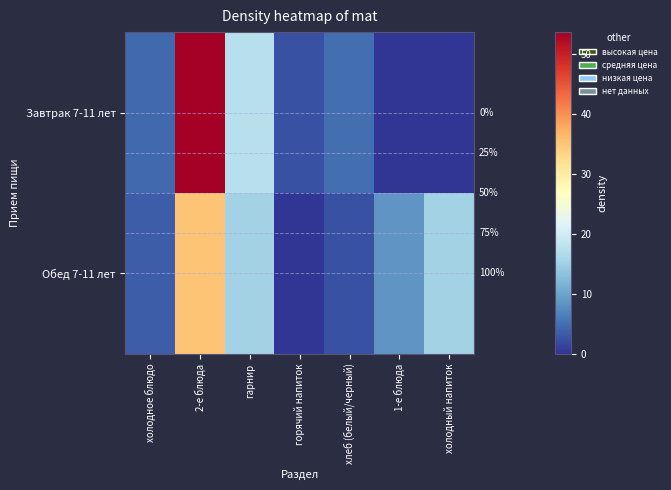

The Обед 7-11 лет series shows 12.5 at 1-е блюда. True or false?

False